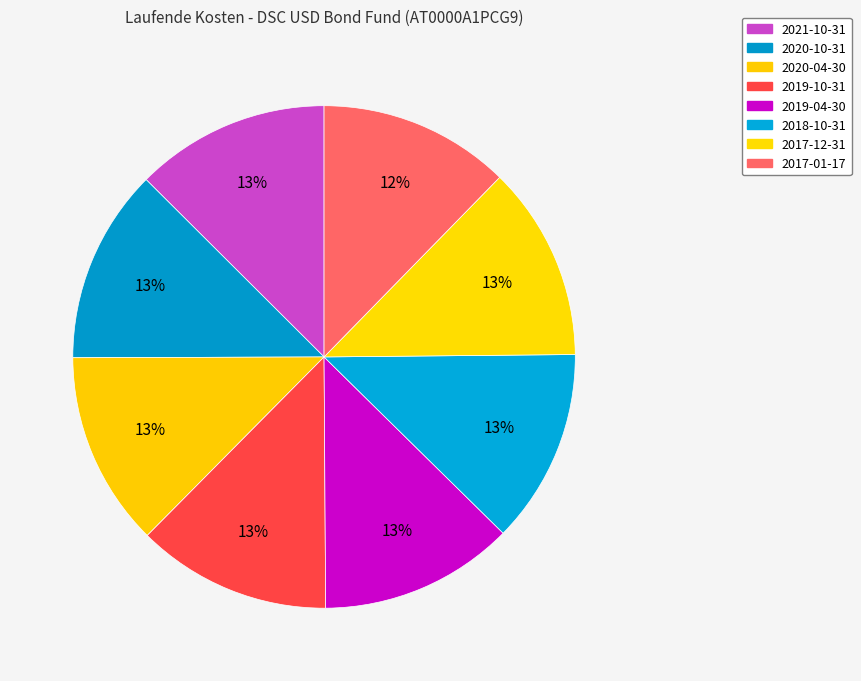

How many slices are in this pie chart?

8